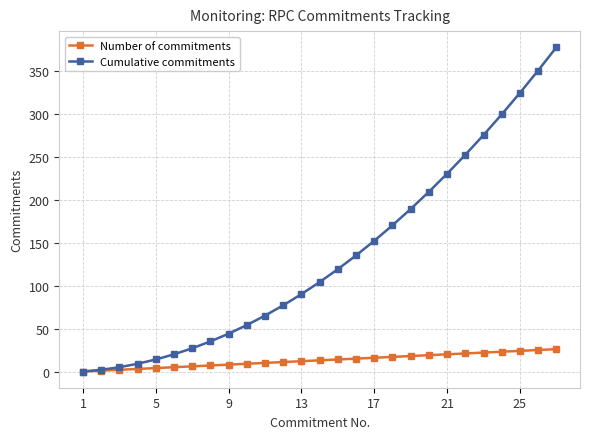

Which series has the largest total across all categories?

Cumulative commitments